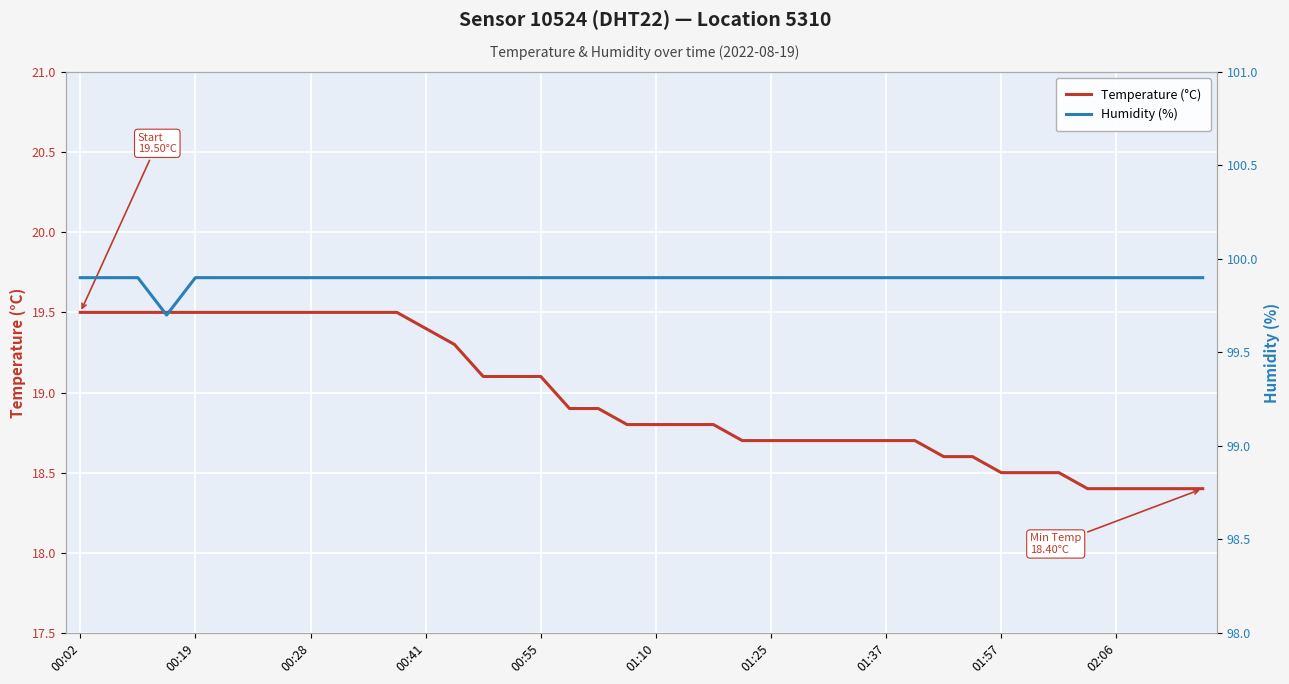

What is the average value of the Humidity (%) series?

99.9